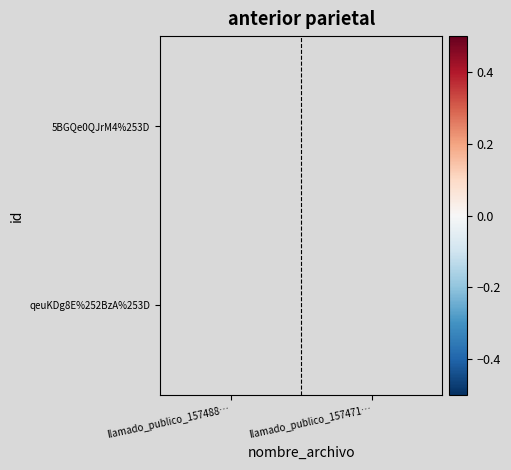

Rank the series at llamado_publico_157471… from highest to lowest value.

5BGQe0QJrM4%253D, qeuKDg8E%252BzA%253D